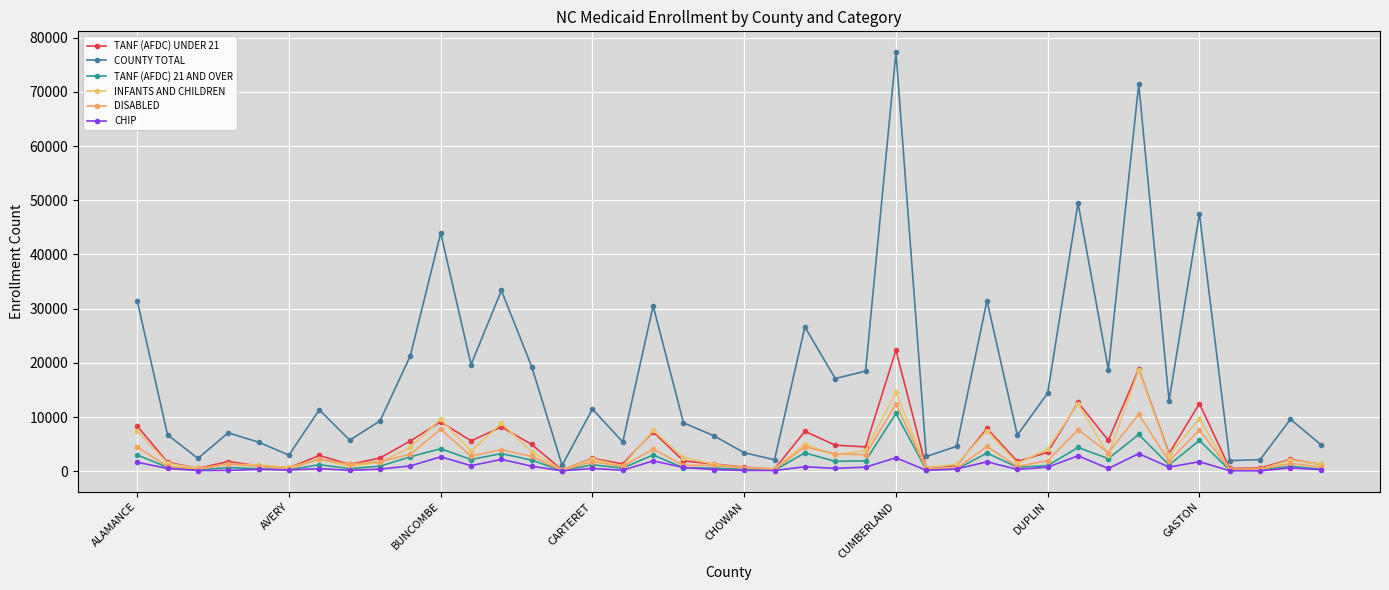

How many data points in CHIP are less than 521?

20